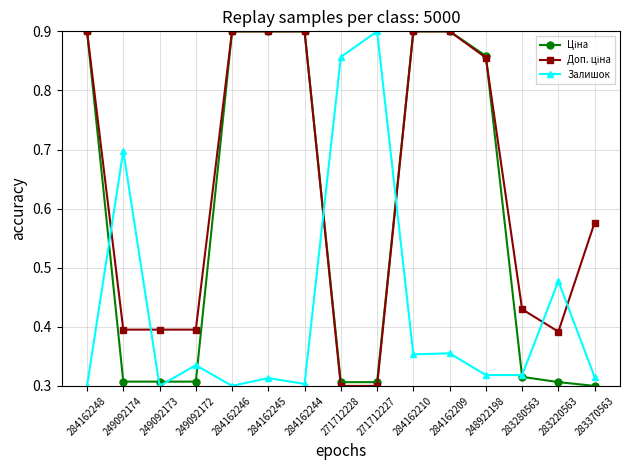

What is the label of the 15th point from the right?

284162248